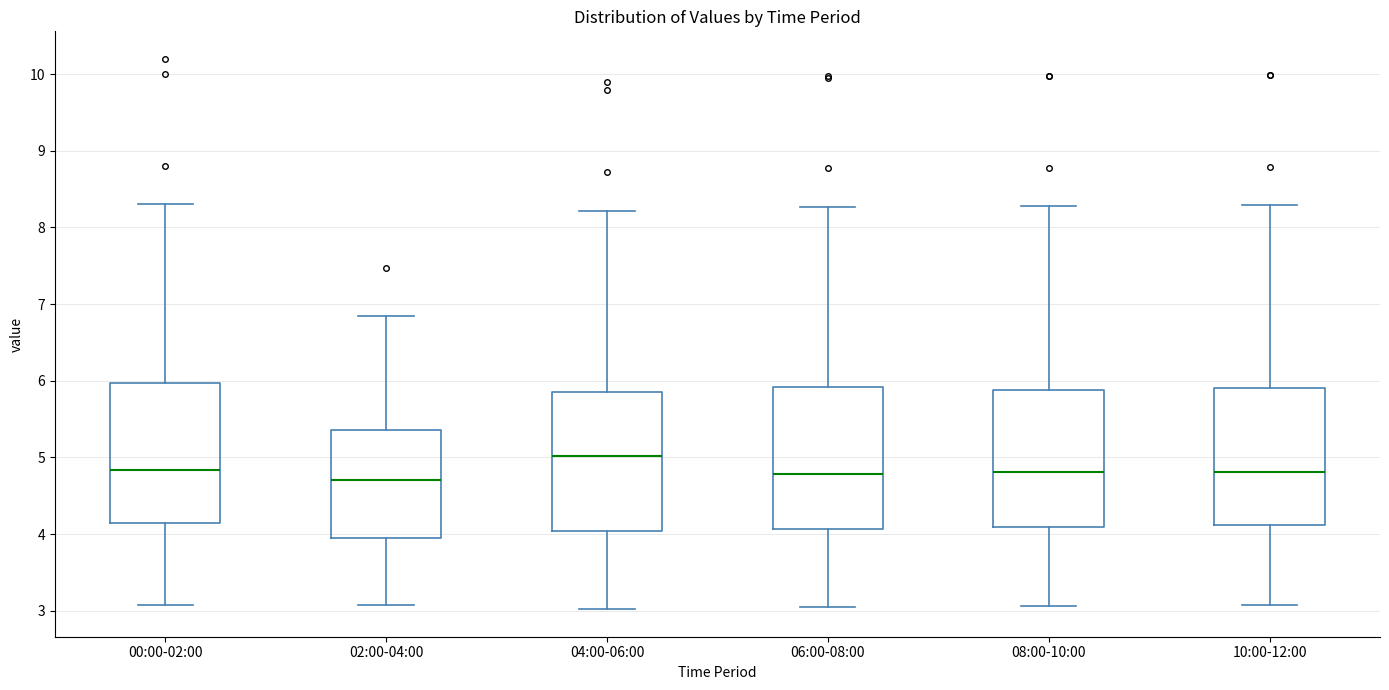

Reading left to right, transcribe this box plot: for each box, give where its median line is, the range the box spans, and where its two whiskers end, as read against the y-axis. The values are not printed on the chart, so give them approximately, as read against the axis.

00:00-02:00: median 4.8, box 4.1 to 6.0, whiskers 3.1 to 8.3
02:00-04:00: median 4.7, box 4.0 to 5.4, whiskers 3.1 to 6.9
04:00-06:00: median 5.0, box 4.0 to 5.9, whiskers 3.0 to 8.2
06:00-08:00: median 4.8, box 4.1 to 5.9, whiskers 3.1 to 8.3
08:00-10:00: median 4.8, box 4.1 to 5.9, whiskers 3.1 to 8.3
10:00-12:00: median 4.8, box 4.1 to 5.9, whiskers 3.1 to 8.3